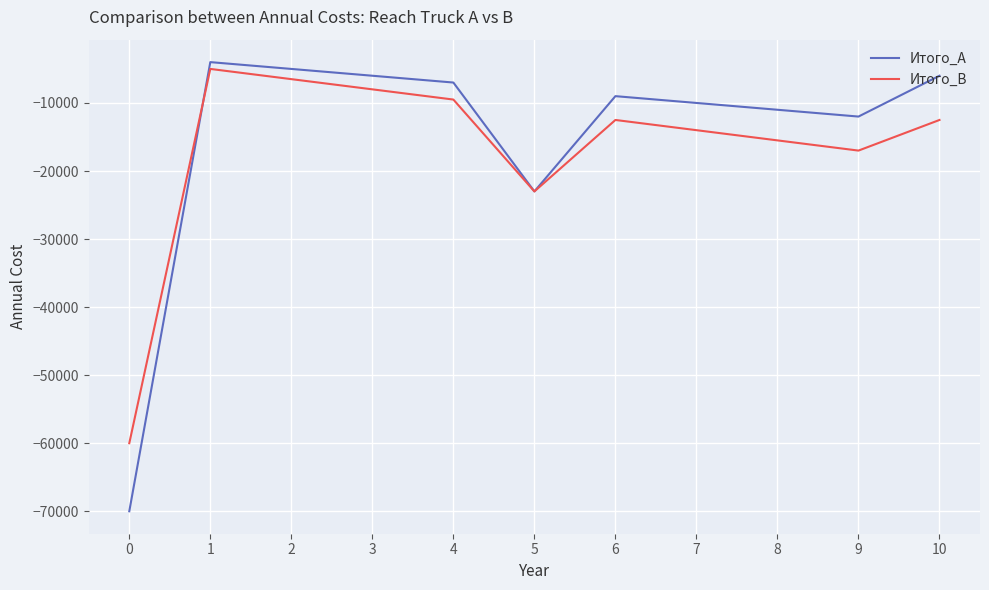

True or false: Итого_А has more than 0 interior local peaks.

True